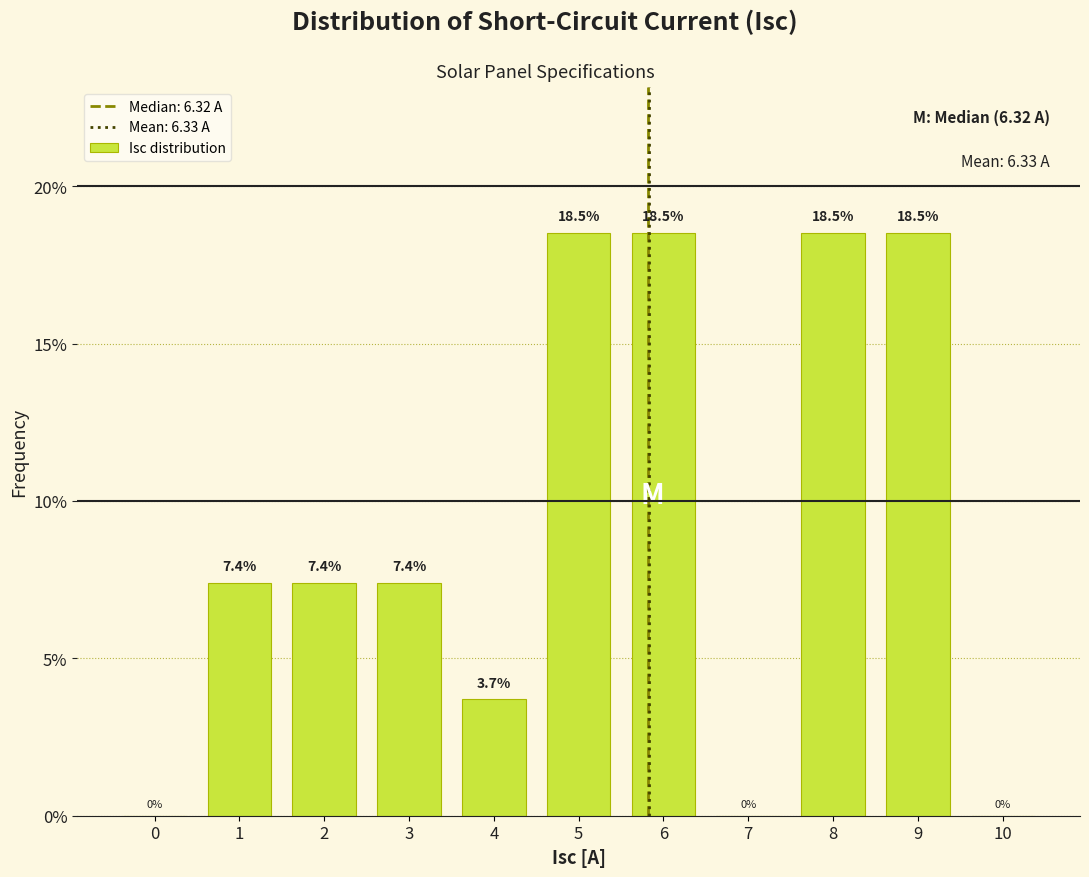

Reading left to right, extract all data points from this chart.

0=0.0	1=7.4	2=7.4	3=7.4	4=3.7	5=18.5	6=18.5	7=0.0	8=18.5	9=18.5	10=0.0